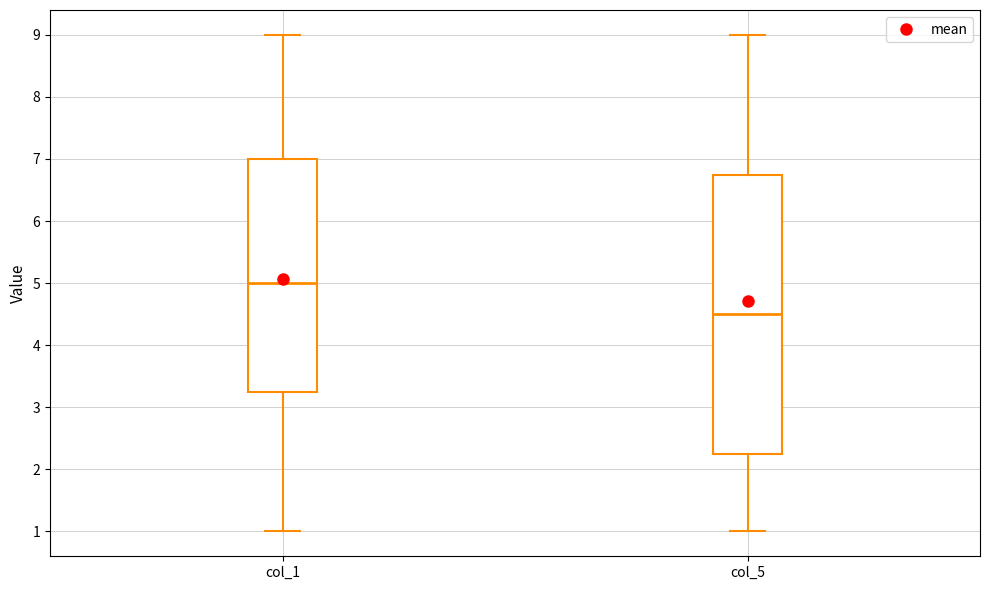

Which box's median line is the highest?

col_1